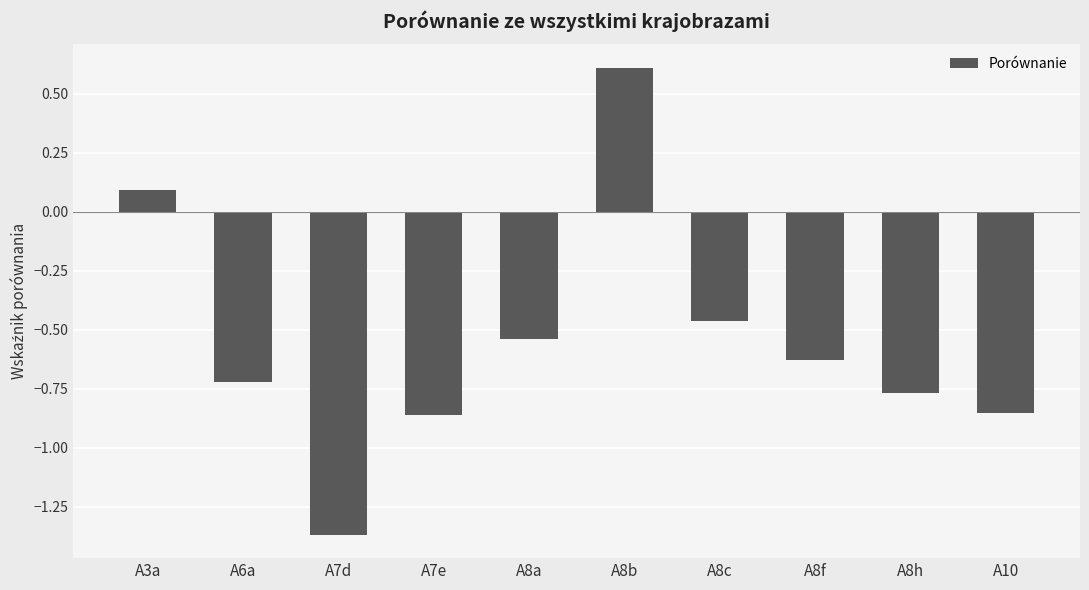

At which label does the data first exceed 0?

A3a